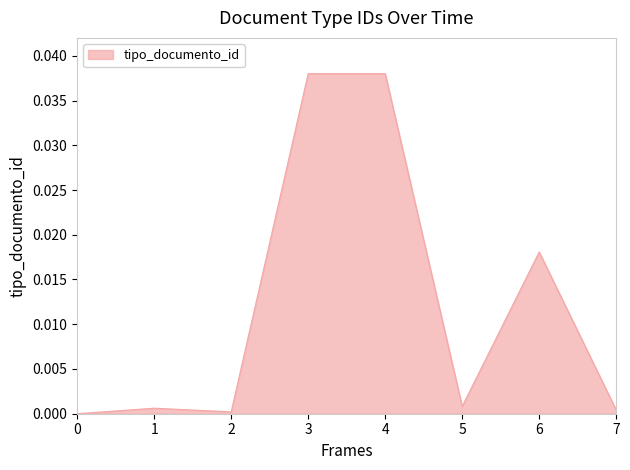

The chart shows a value of 0.0 at 3. True or false?

True